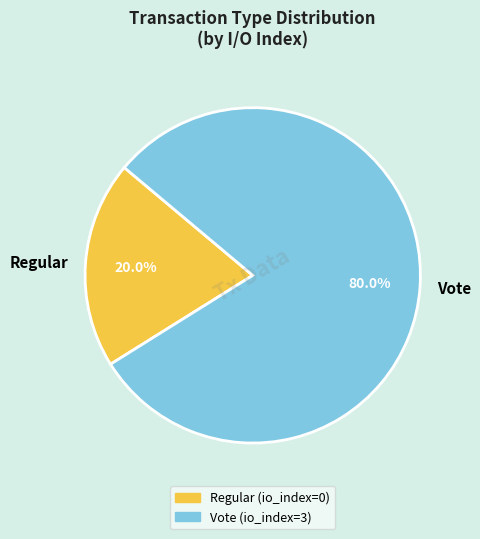

The Regular slice represents 1% of the pie. True or false?

False